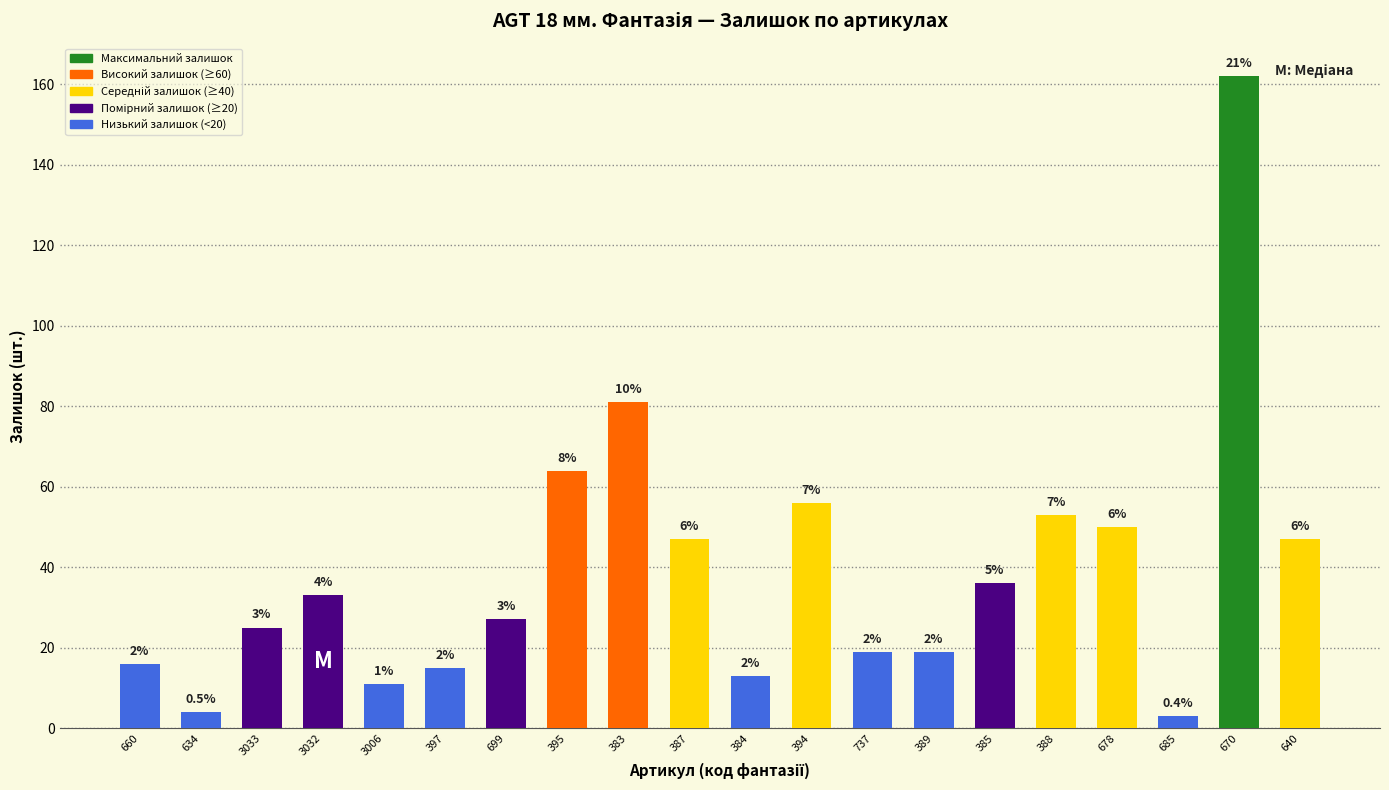

At which label is the value closest to 82?

383